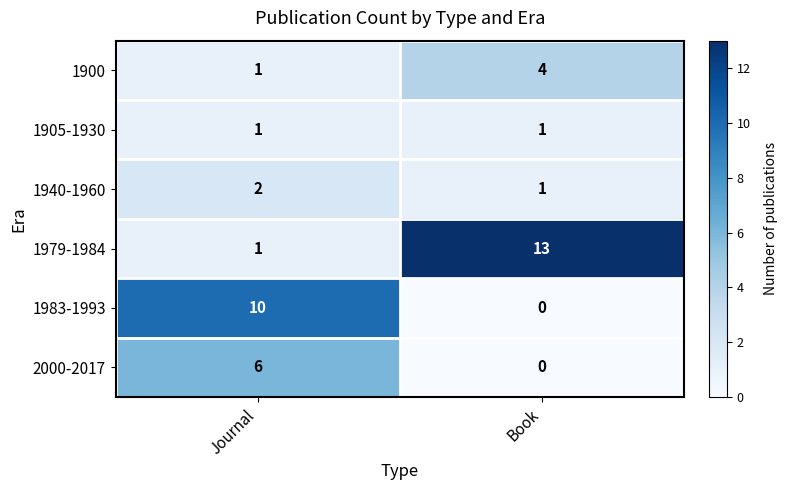

Count the number of data series in this chart.

6